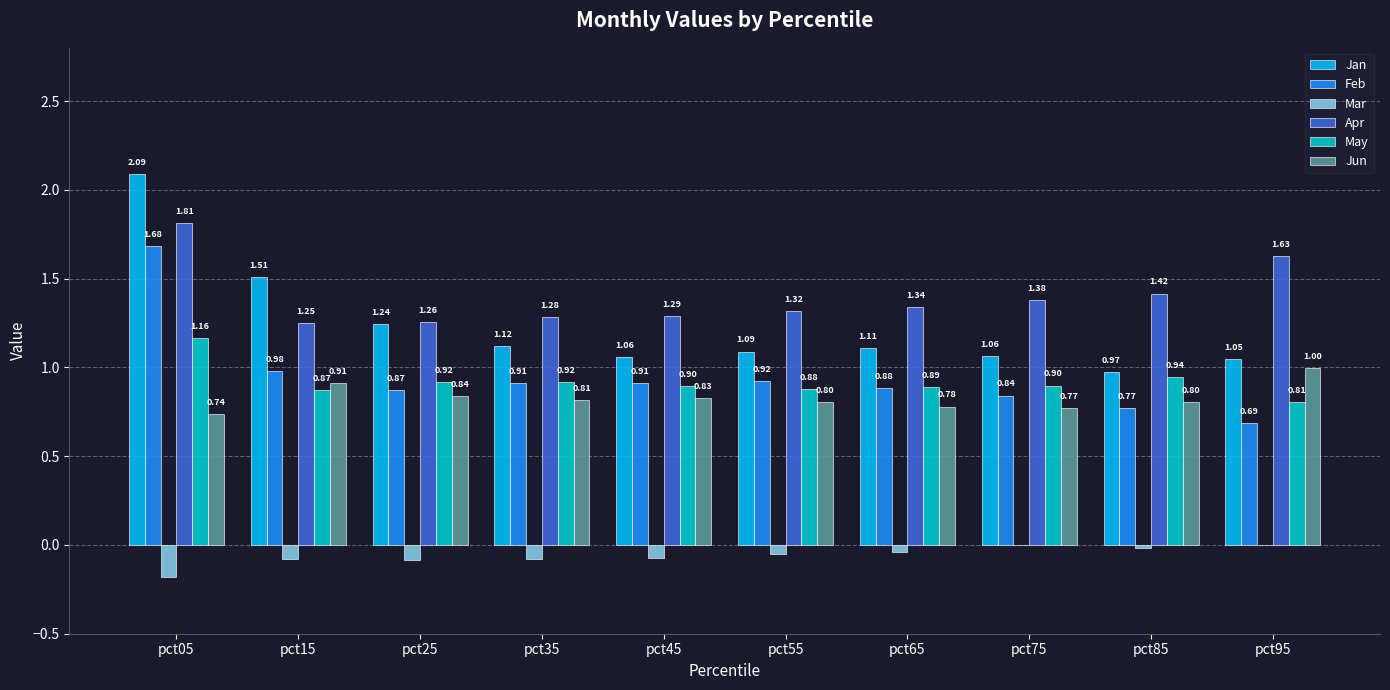

Which series has the widest spread of values?

Jan